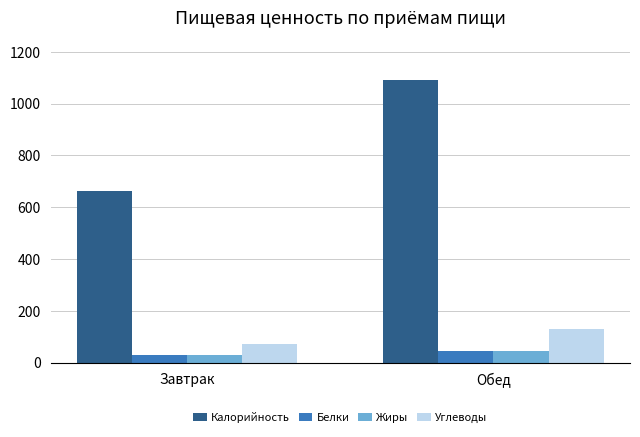

Rank the categories by Углеводы value from highest to lowest.

Обед, Завтрак